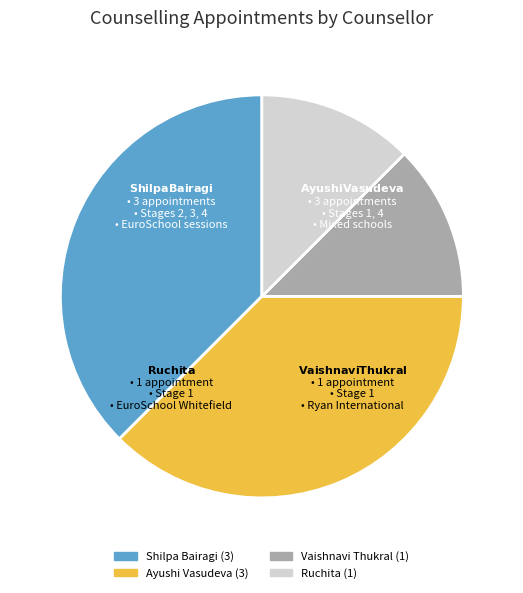

Count the number of slices in the pie.

4